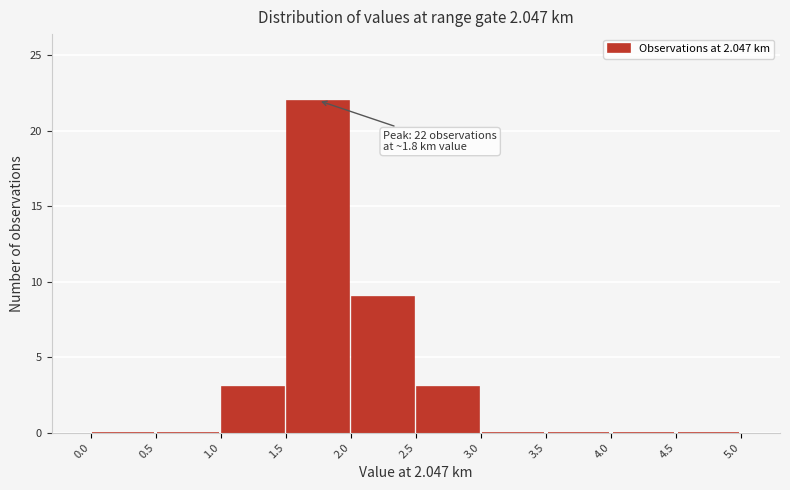

Over which range of the x-axis is the bar tallest?

1.5 to 2.0